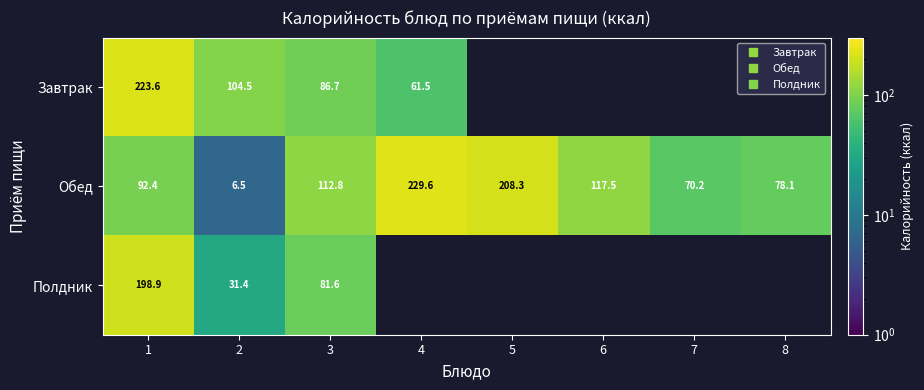

What is the difference between the maximum and second lowest values in the Обед series?

159.4